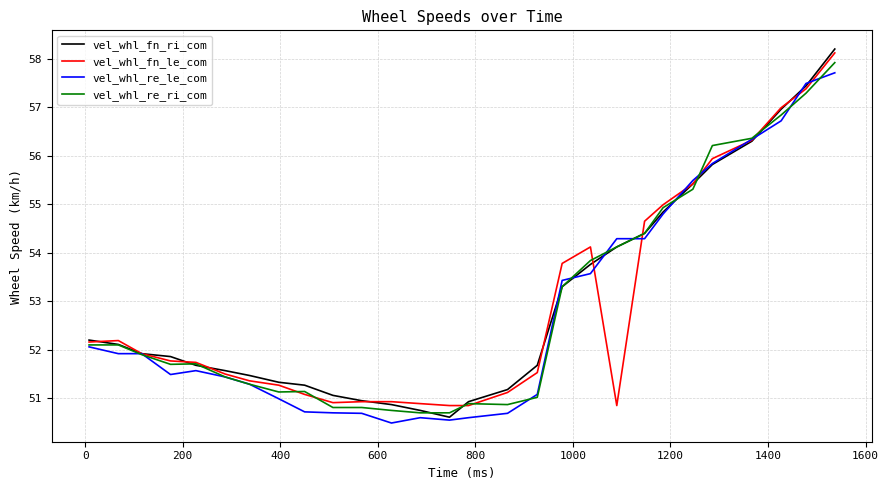

How many lines are shown in the chart?

4